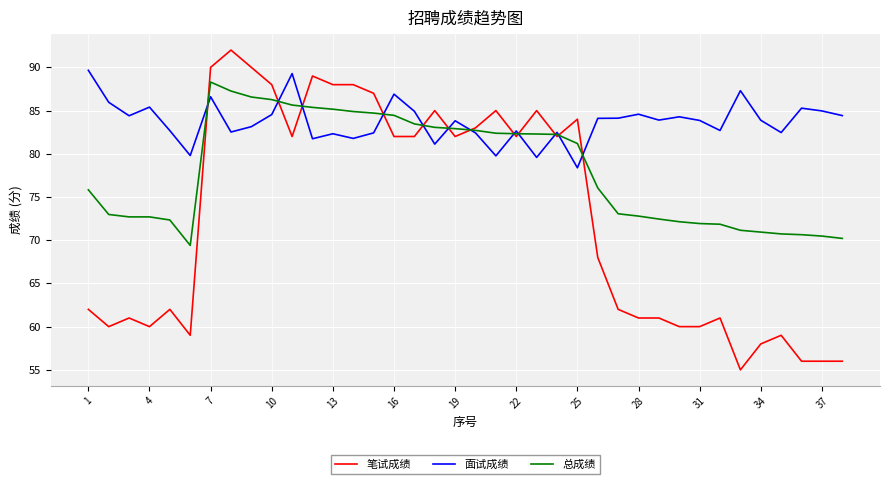

True or false: 笔试成绩 and 面试成绩 intersect in this chart.

True